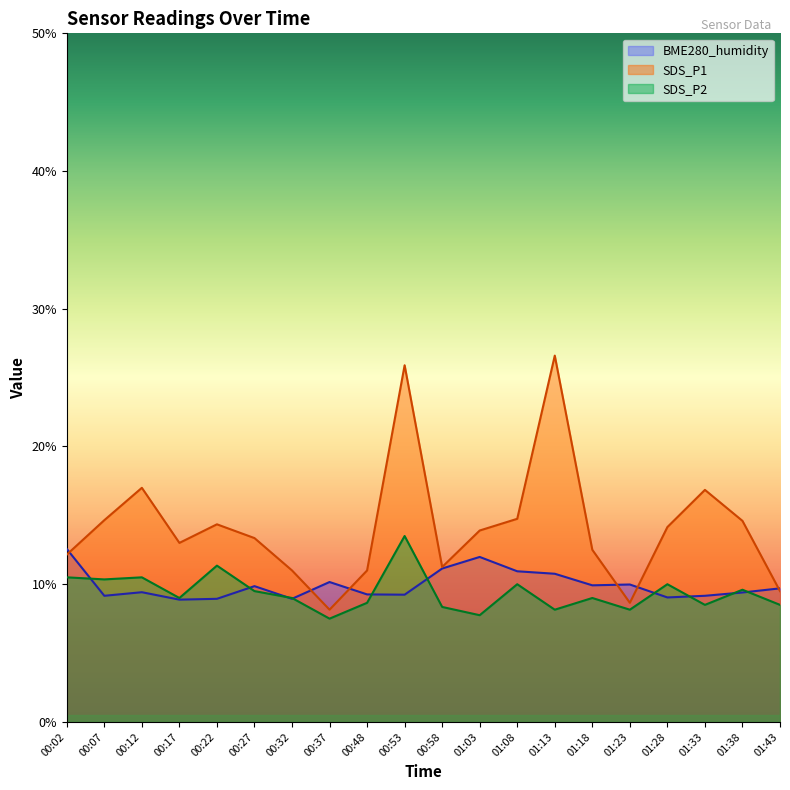

Reading left to right, what are all the values shown in this chart?

SDS_P1: 00:02=12.2	00:07=14.7	00:12=17.0	00:17=13.0	00:22=14.4	00:27=13.3	00:32=11.0	00:37=8.1	00:48=11.0	00:53=25.9	00:58=11.2	01:03=13.9	01:08=14.8	01:13=26.6	01:18=12.5	01:23=8.7	01:28=14.2	01:33=16.9	01:38=14.6	01:43=9.5
SDS_P2: 00:02=10.5	00:07=10.3	00:12=10.5	00:17=9.0	00:22=11.3	00:27=9.5	00:32=9.0	00:37=7.5	00:48=8.7	00:53=13.5	00:58=8.3	01:03=7.8	01:08=10.0	01:13=8.1	01:18=9.0	01:23=8.1	01:28=10.0	01:33=8.5	01:38=9.6	01:43=8.5
BME280_humidity: 00:02=12.6	00:07=9.2	00:12=9.4	00:17=8.9	00:22=8.9	00:27=9.9	00:32=8.9	00:37=10.2	00:48=9.3	00:53=9.2	00:58=11.1	01:03=12.0	01:08=10.9	01:13=10.8	01:18=9.9	01:23=10.0	01:28=9.0	01:33=9.2	01:38=9.4	01:43=9.7